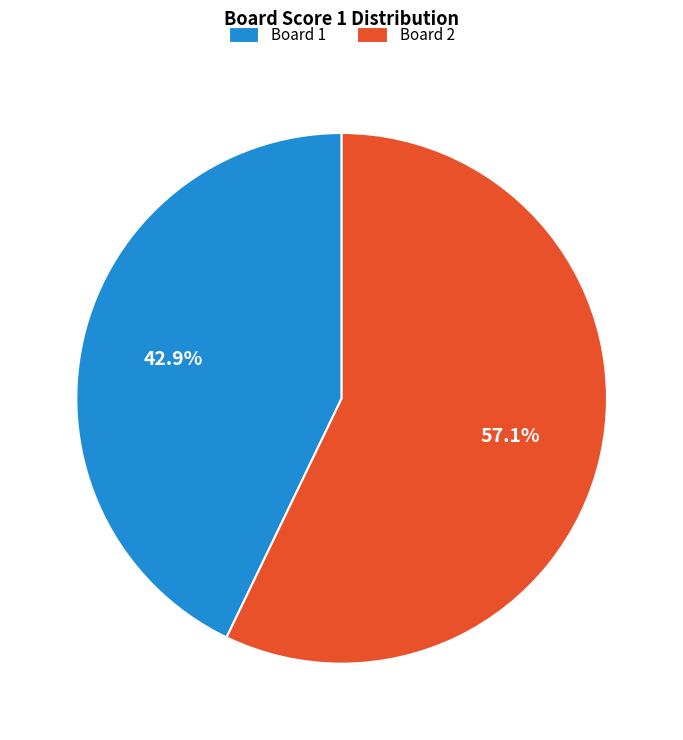

What is the smallest slice in the pie chart?

Board 1